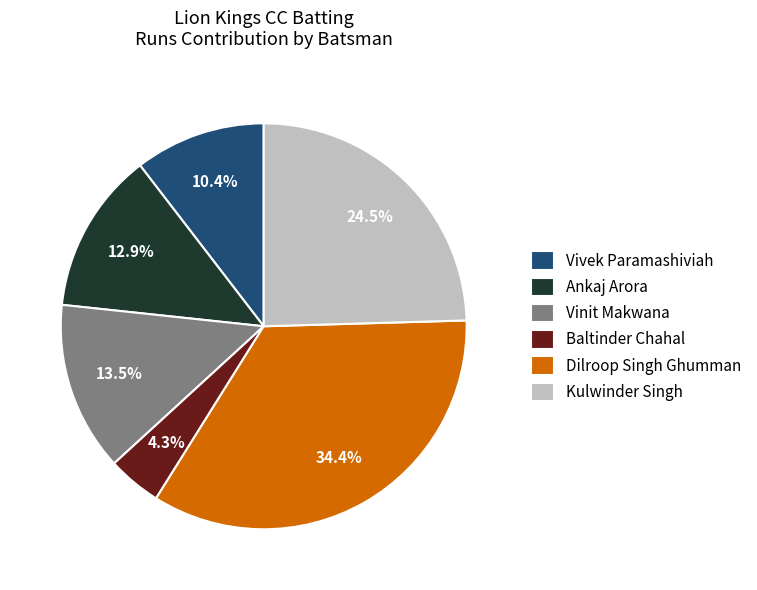

Is it true that Ankaj Arora is 2% of the pie?

False